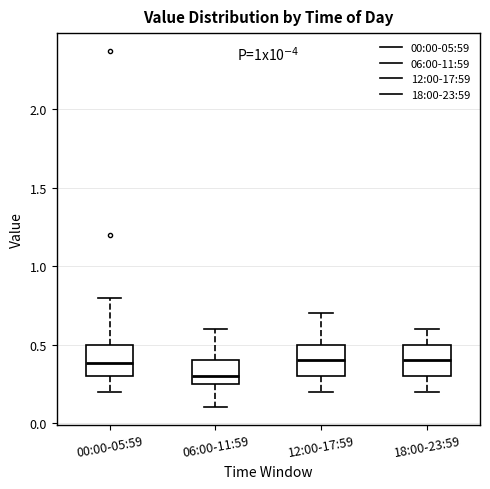

Reading left to right, transcribe this box plot: for each box, give where its median line is, the range the box spans, and where its two whiskers end, as read against the y-axis. The values are not printed on the chart, so give them approximately, as read against the axis.

00:00-05:59: median 0.40, box 0.30 to 0.50, whiskers 0.20 to 0.80
06:00-11:59: median 0.30, box 0.25 to 0.40, whiskers 0.10 to 0.60
12:00-17:59: median 0.40, box 0.30 to 0.50, whiskers 0.20 to 0.70
18:00-23:59: median 0.40, box 0.30 to 0.50, whiskers 0.20 to 0.60